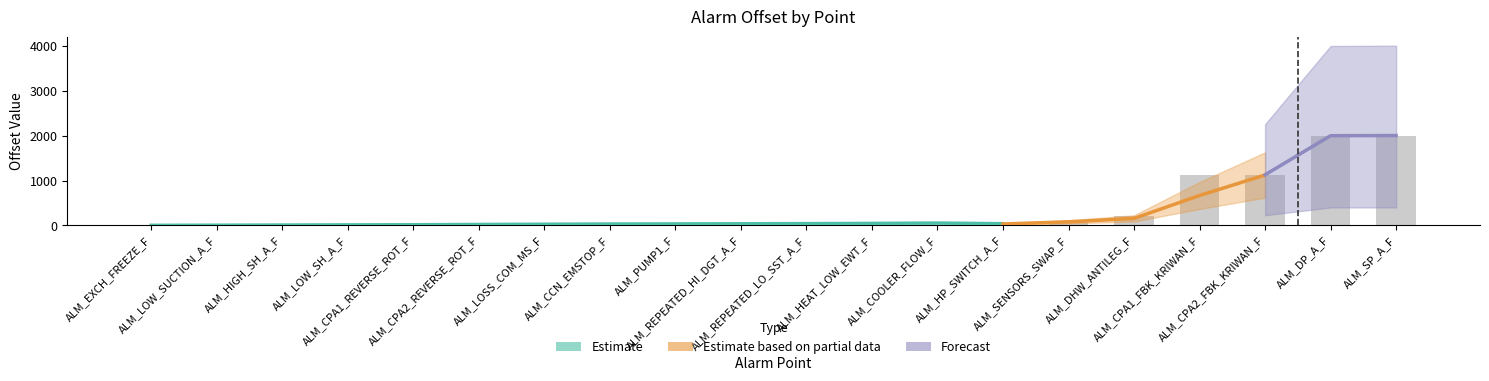

Reading left to right, transcribe all the data shown in this chart.

1	5	8	11	16	17	30	31	32	37	40	43	51	63	97	215	1119	1129	2001	2004